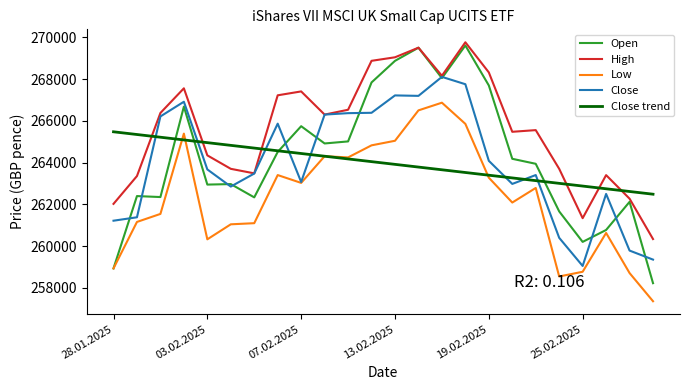

What are all the series names shown in the legend?

Open, High, Low, Close, Close trend